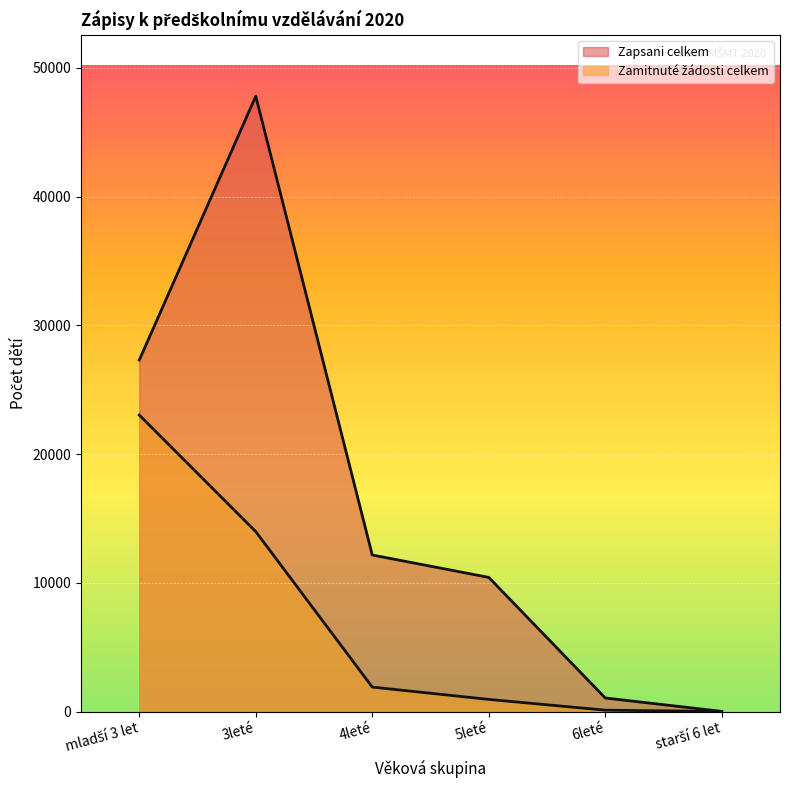

What are all the series names shown in the legend?

Zapsani celkem, Zamitnuté žádosti celkem